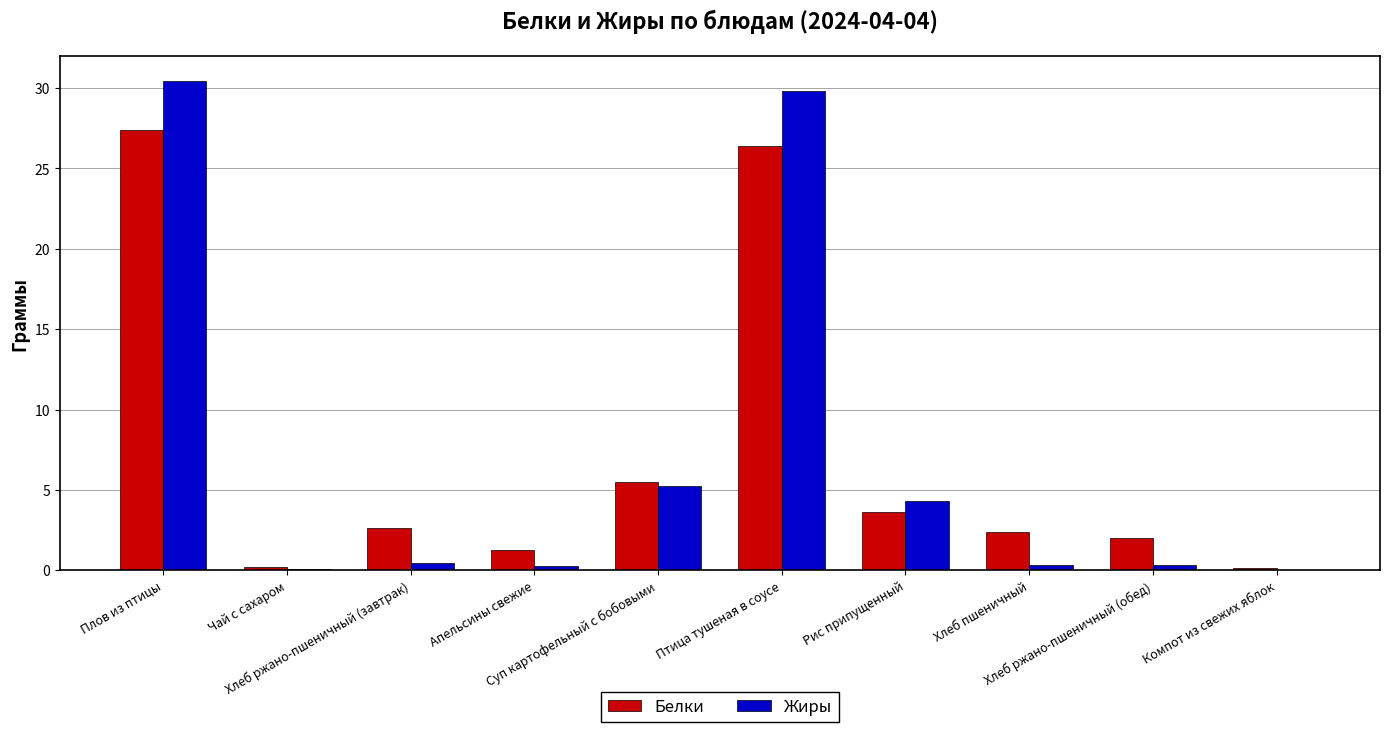

Count the number of categories in the chart.

10